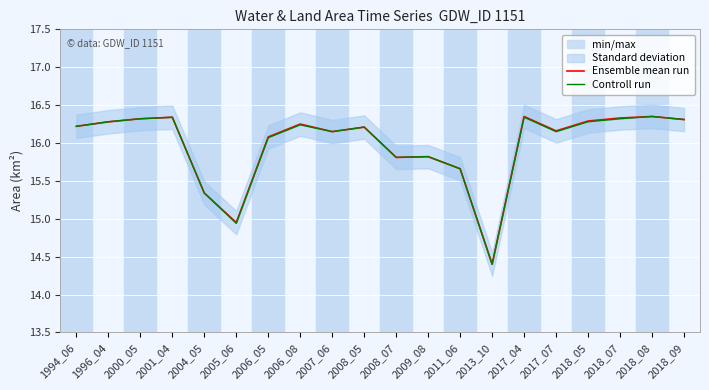

At which label does Ensemble mean run reach its minimum?

2013_10